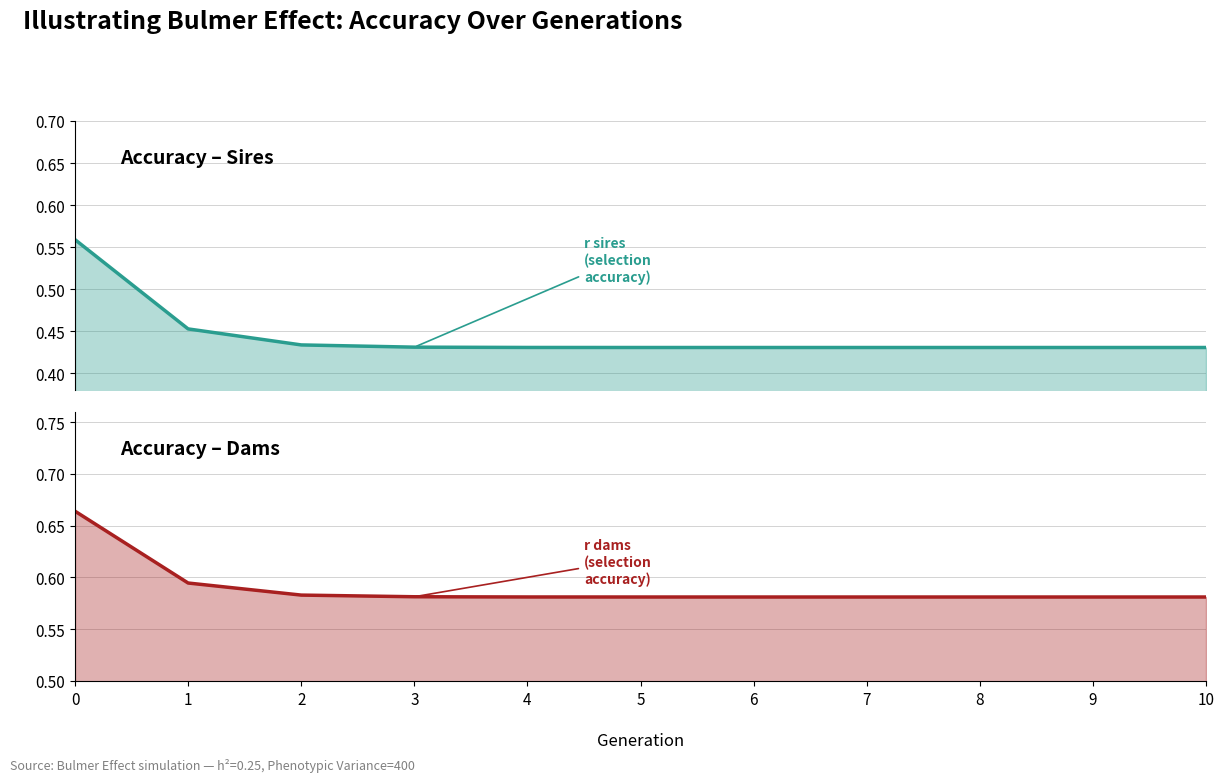

What is the average value of the r_sires series?

0.4